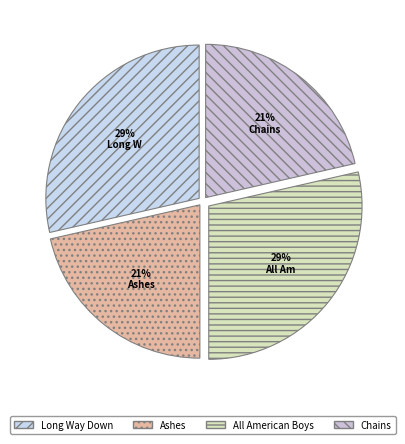

What is the total percentage of Long Way Down and All American Boys?

57.1%